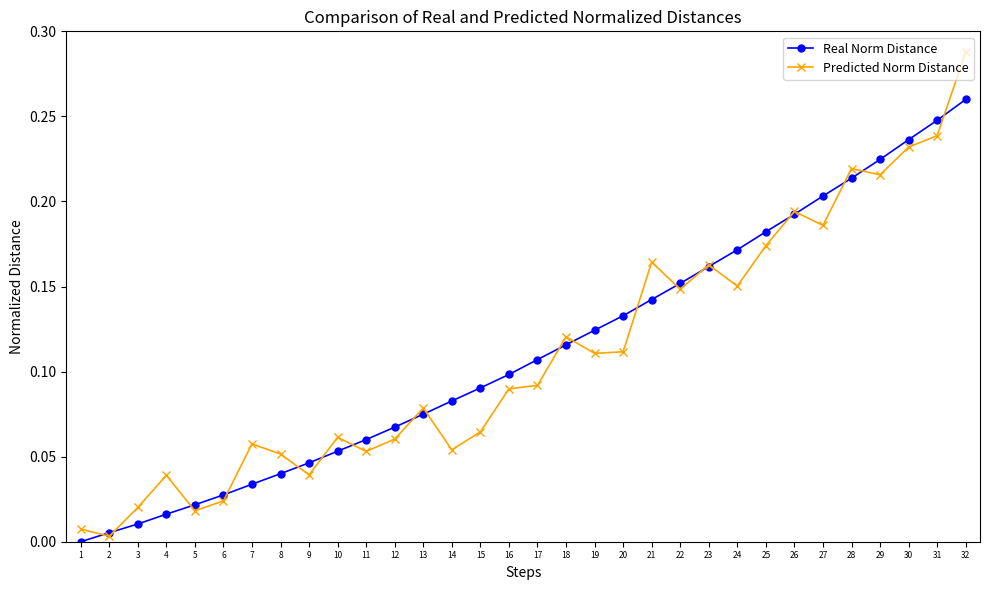

The Real Norm Distance series shows 0.0 at 14. True or false?

False